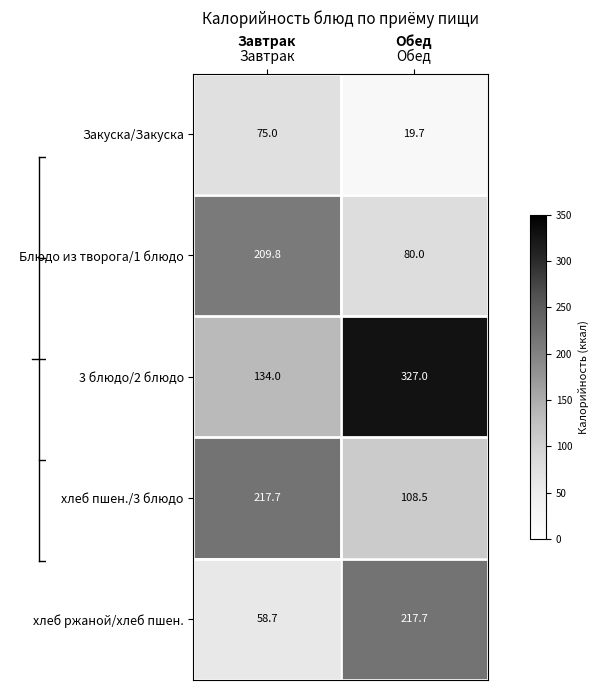

Which series changed the most between Завтрак and Обед?

3 блюдо/2 блюдо